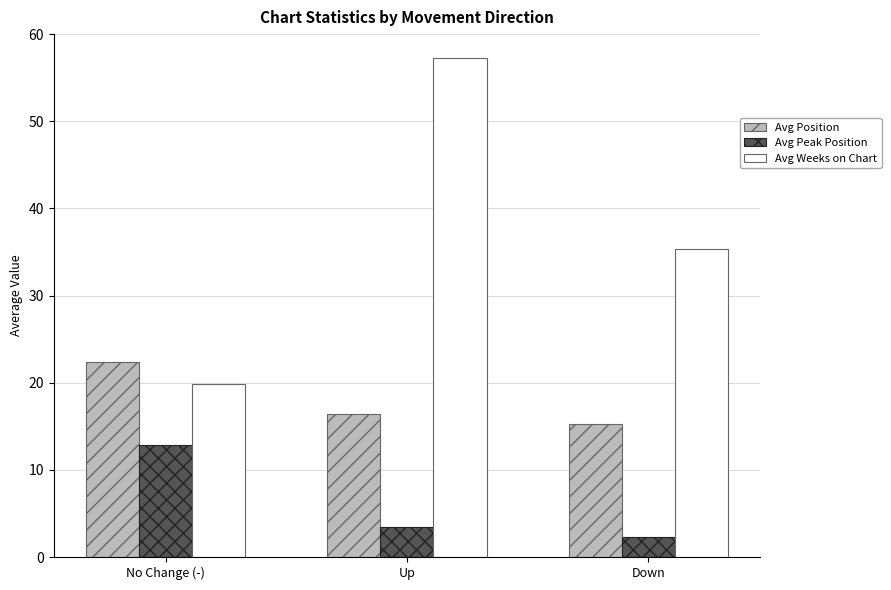

Read the Avg Peak Position value at No Change (-).

12.9